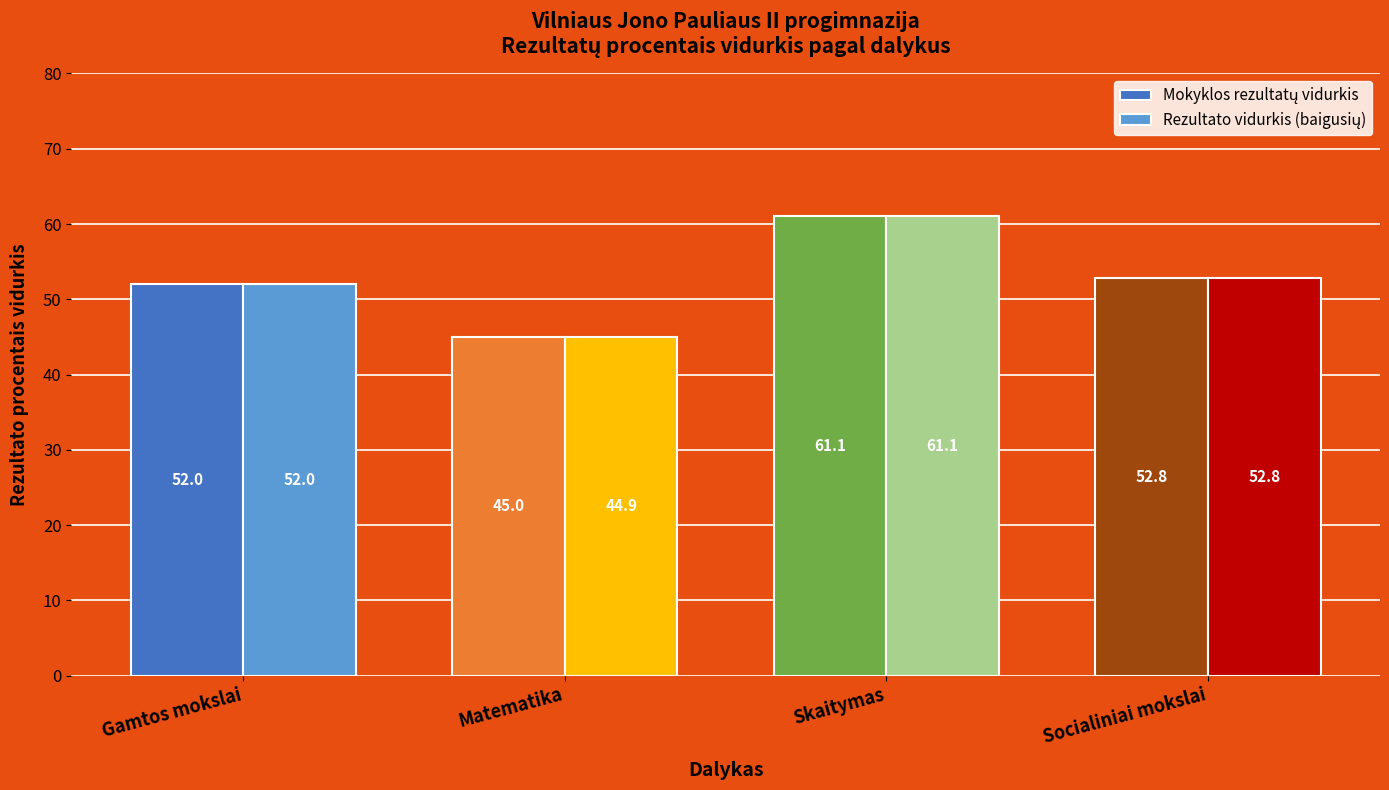

At which category is the sum across all series the highest?

Skaitymas